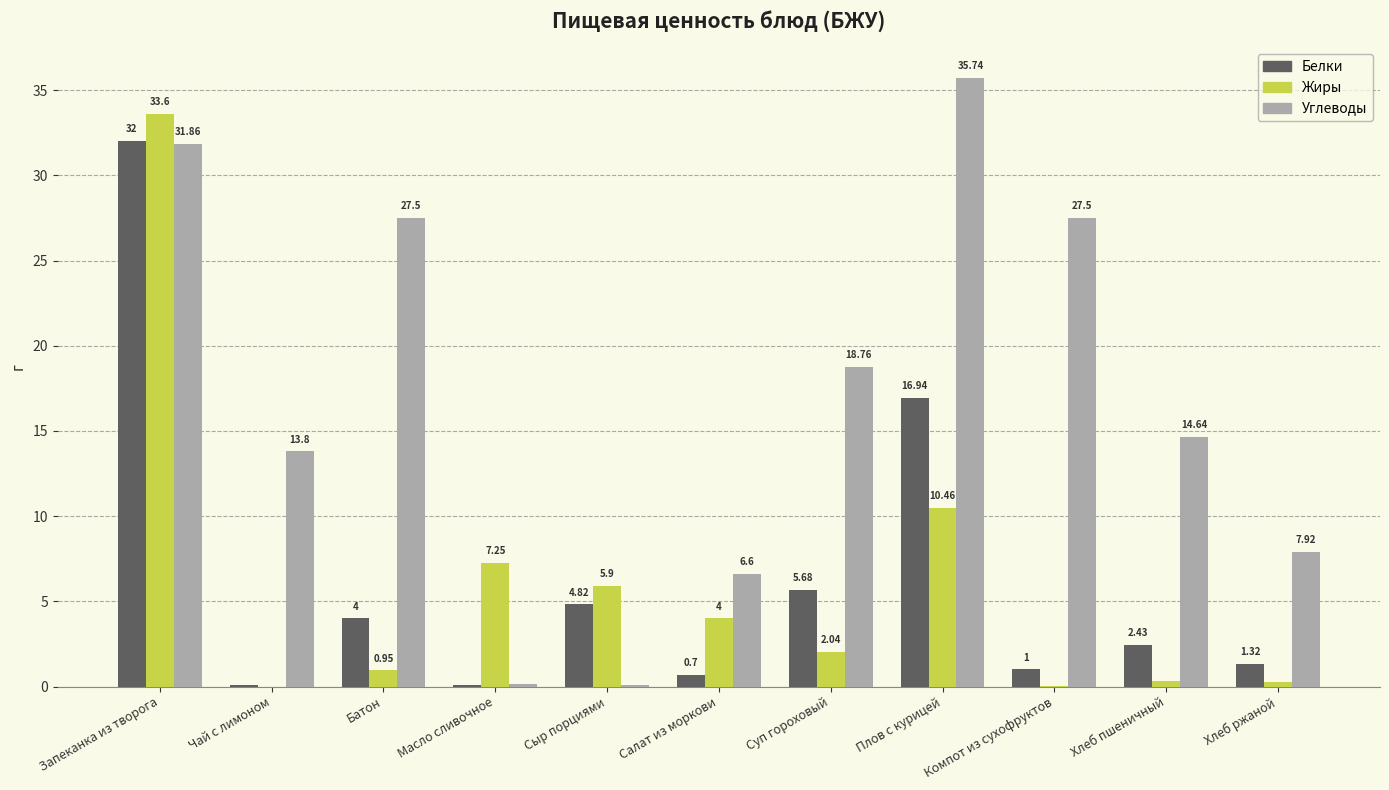

Is it true that Углеводы equals 35.7 at Плов с курицей?

True